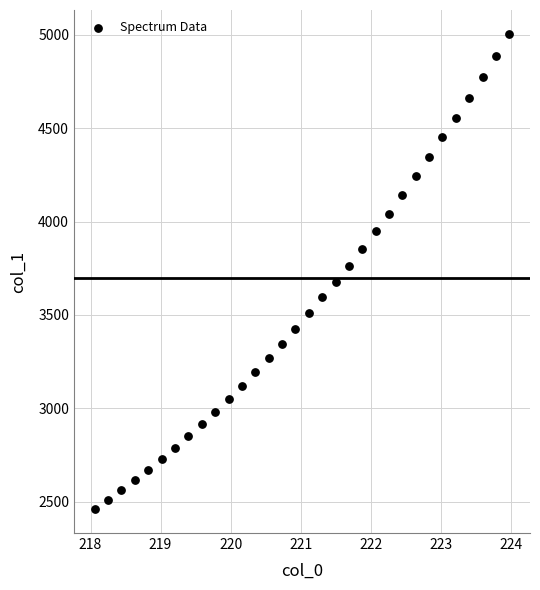

What is the range of X values (max minus min)?

5.9